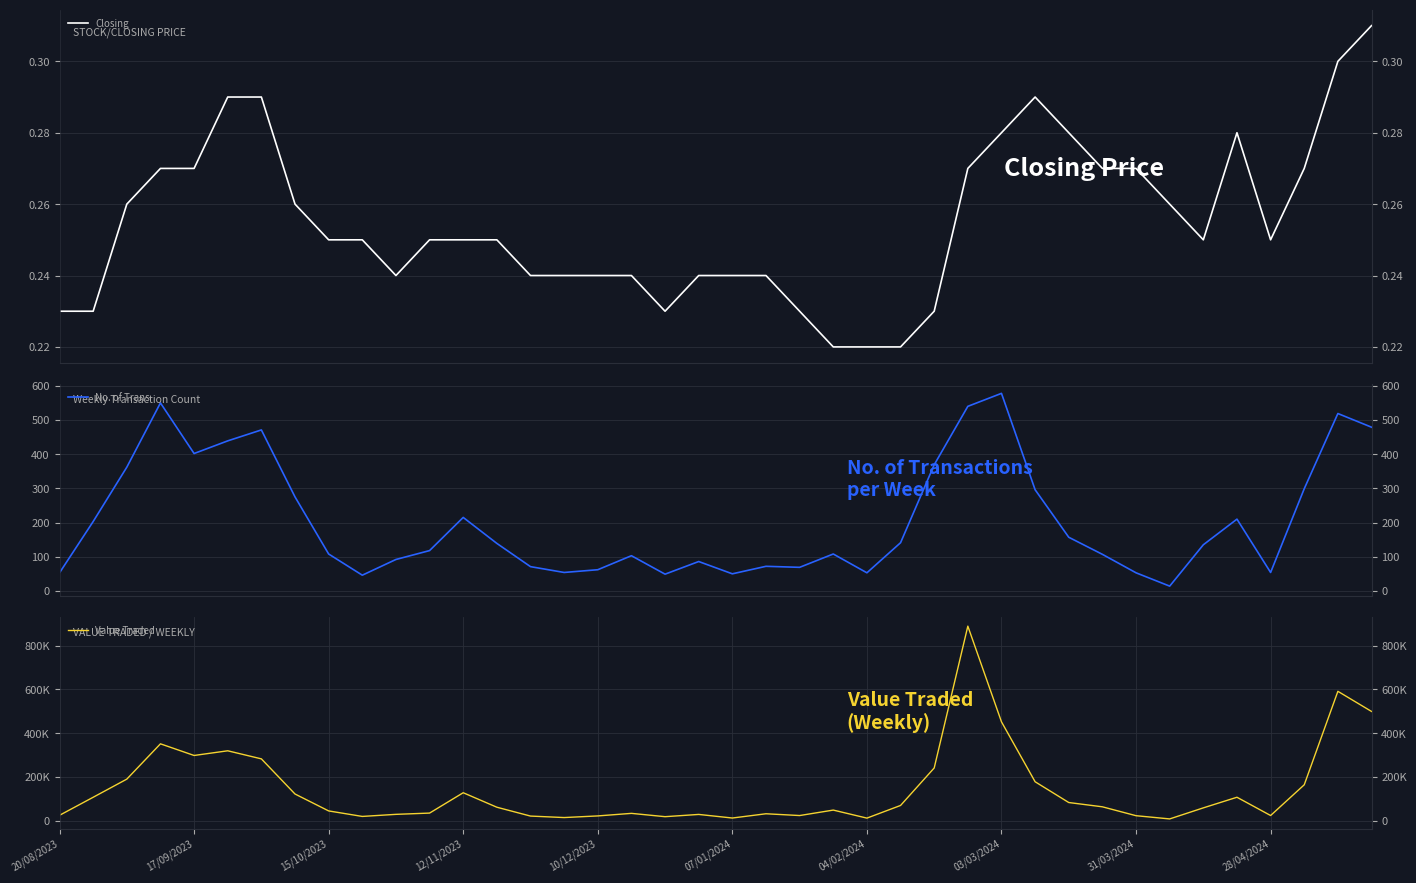

The No. of Trans series shows 909.0 at 38. True or false?

False